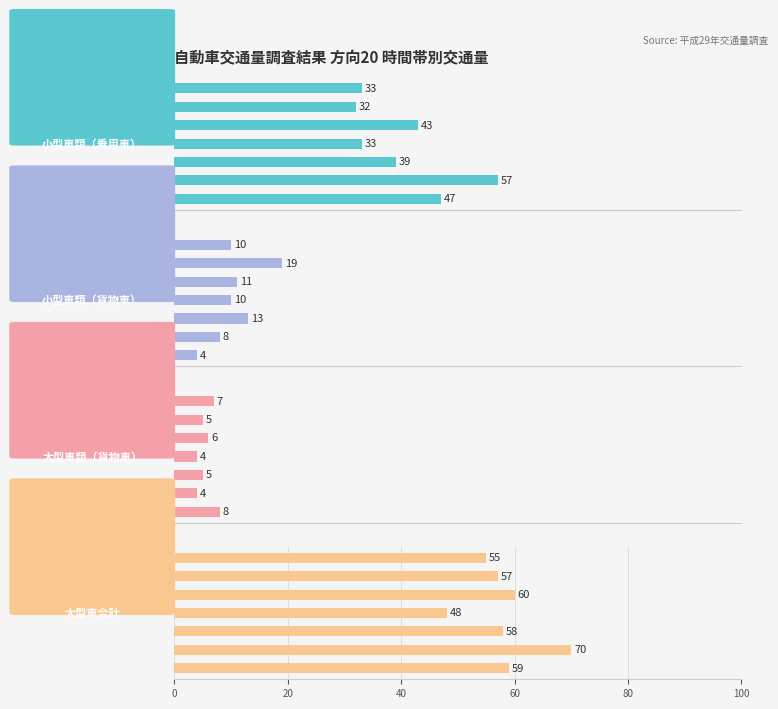

What are all the series names shown in the legend?

小型車類（乗用車）, 小型車類（貨物車）, 大型車類（貨物車）, 大型車合計